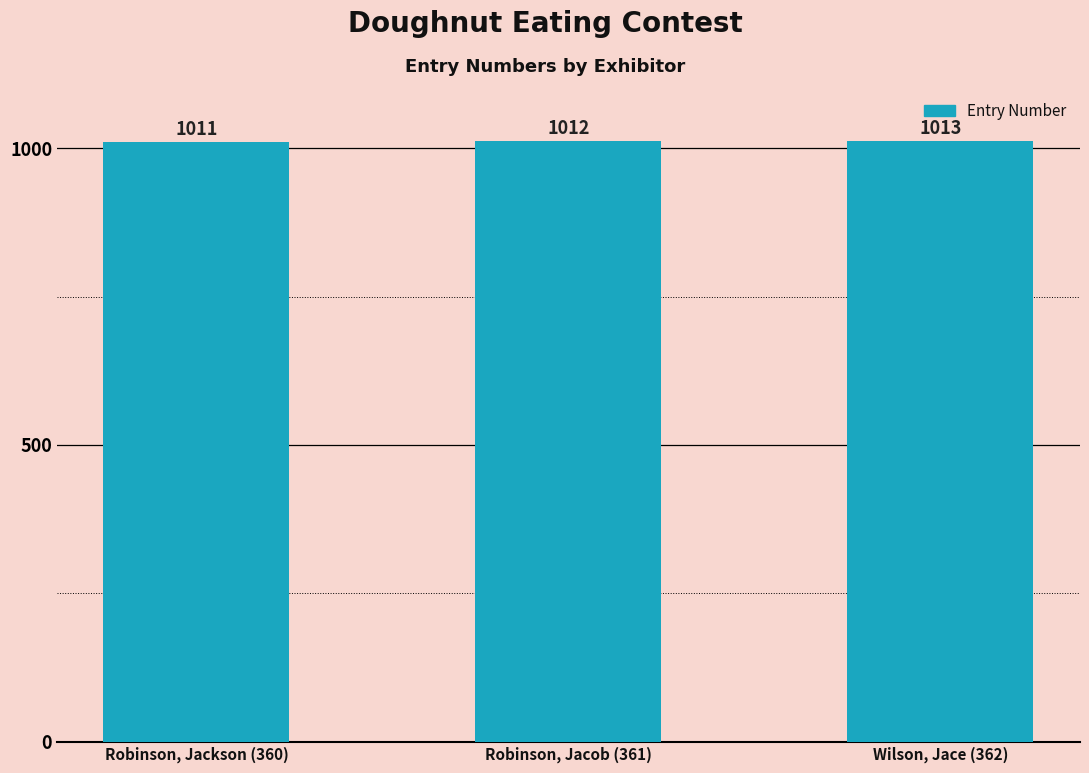

What is the approximate value at Robinson, Jacob (361)?

1012